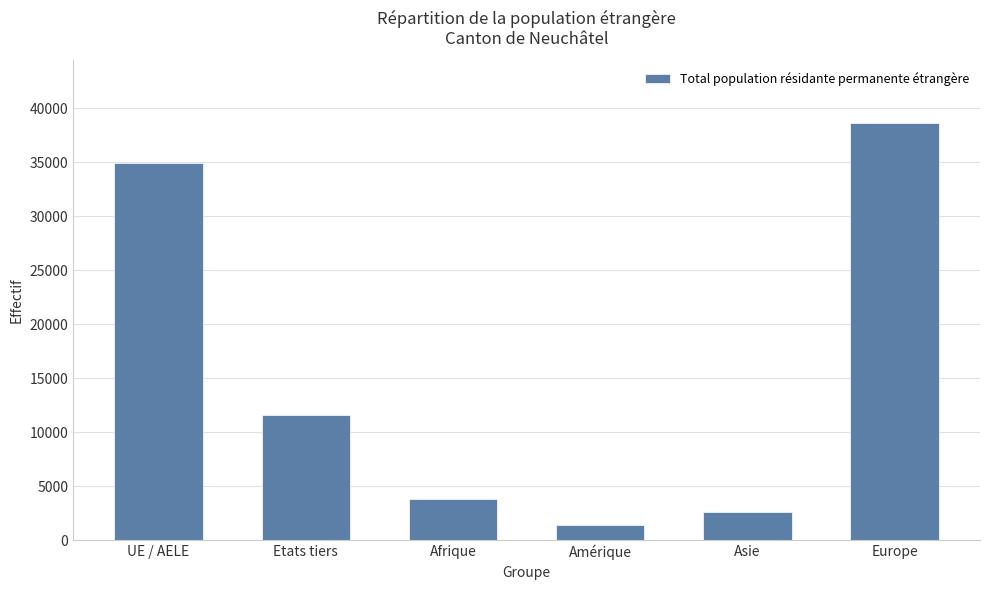

Is it true that the value at Asie is 2573?

True